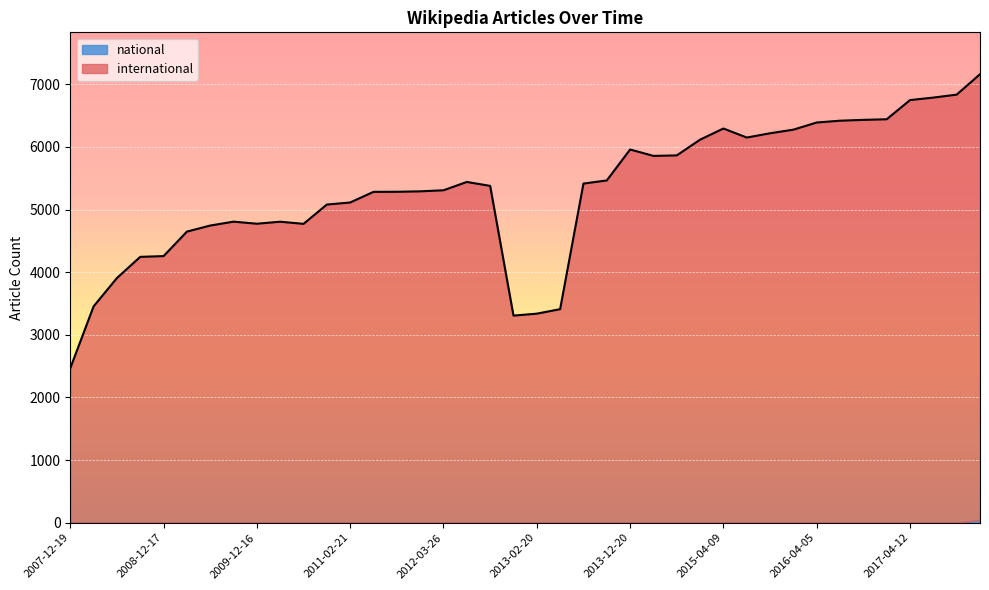

What is the average value?

5299